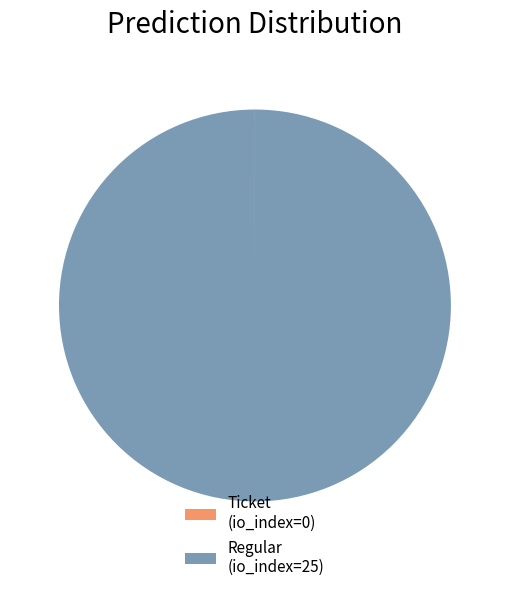

True or false: Regular (io_index=25) accounts for 89% of the total.

False